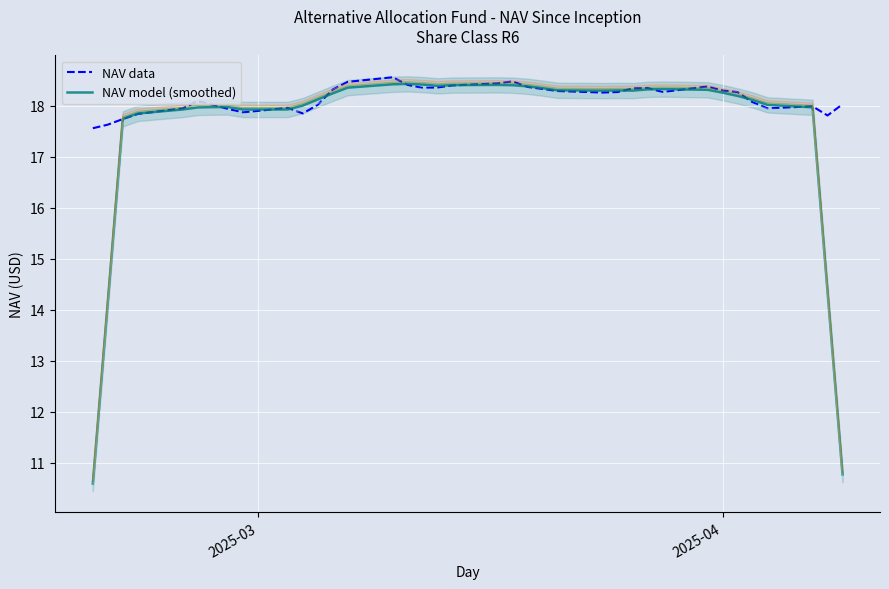

How many values in the NAV data series exceed 18?

25